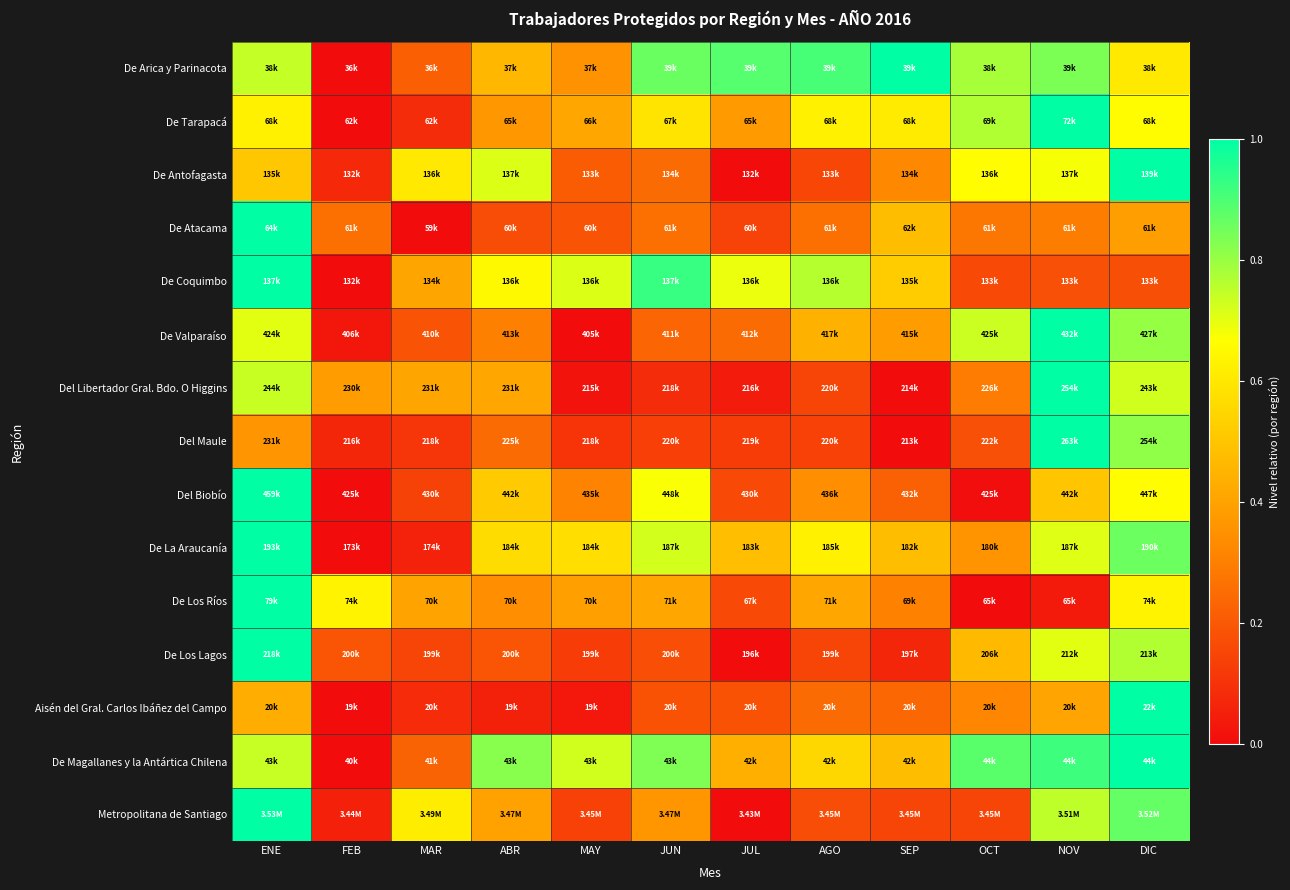

At how many categories does at least one series exceed 0?

12